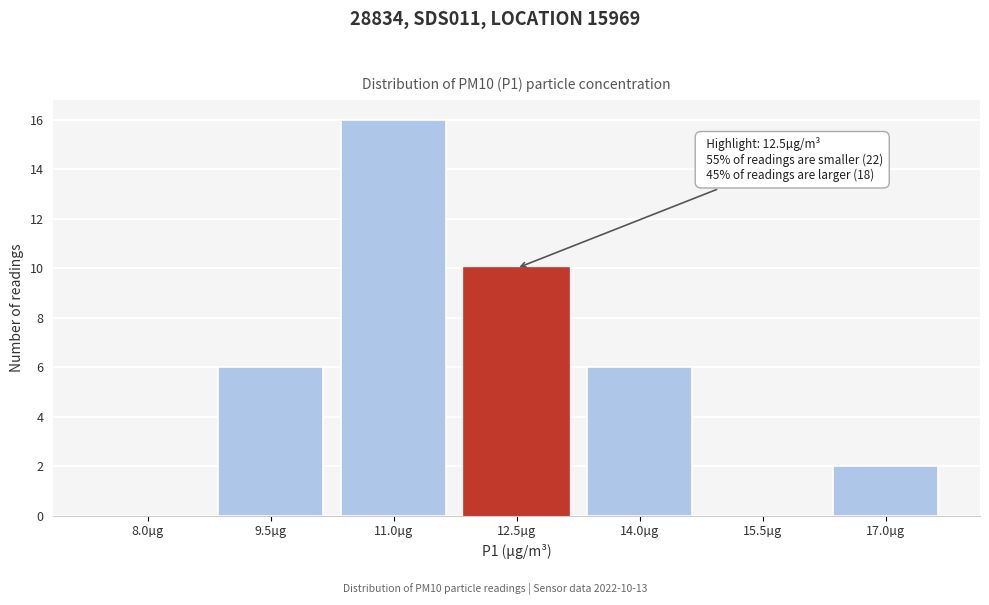

Reading left to right, extract all data points from this chart.

8.0µg=0	9.5µg=6	11.0µg=16	12.5µg=10	14.0µg=6	15.5µg=0	17.0µg=2